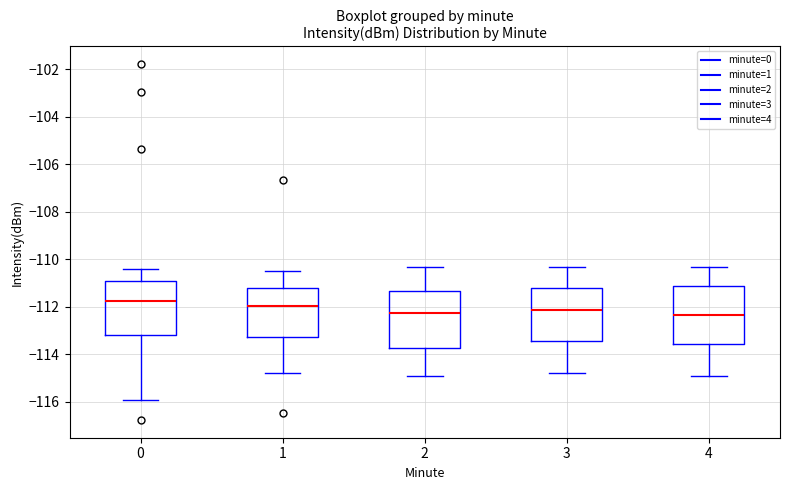

Reading left to right, read every box against the y-axis: the position of its median line, the range the box covers, and the ends of its whiskers. The values are not printed on the chart, so give them approximately, as read against the axis.

0: median -111.8, box -113.2 to -111.0, whiskers -116.0 to -110.4
1: median -112.0, box -113.2 to -111.2, whiskers -114.8 to -110.4
2: median -112.2, box -113.8 to -111.4, whiskers -114.8 to -110.2
3: median -112.2, box -113.4 to -111.2, whiskers -114.8 to -110.2
4: median -112.4, box -113.6 to -111.2, whiskers -114.8 to -110.2